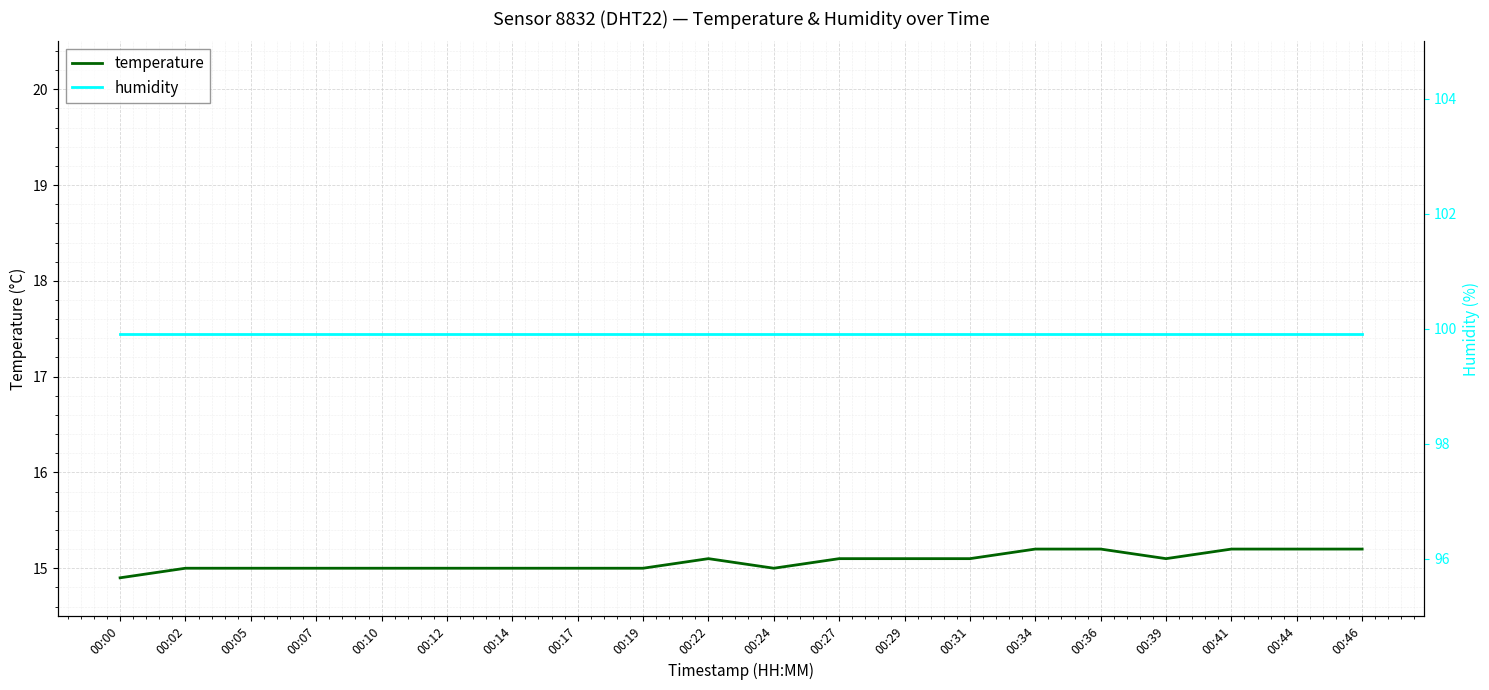

List the series in order of their overall mean, highest first.

humidity, temperature